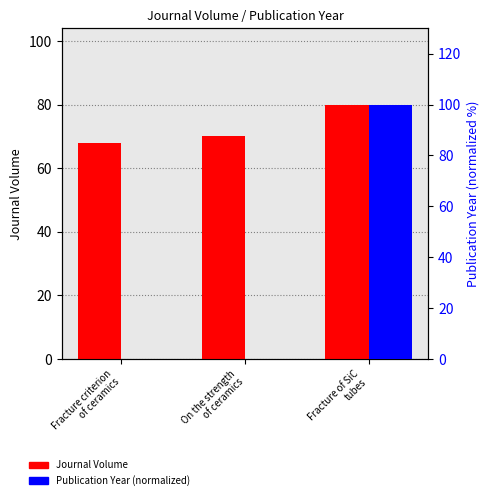

What is the sum of all Journal Volume values?

218